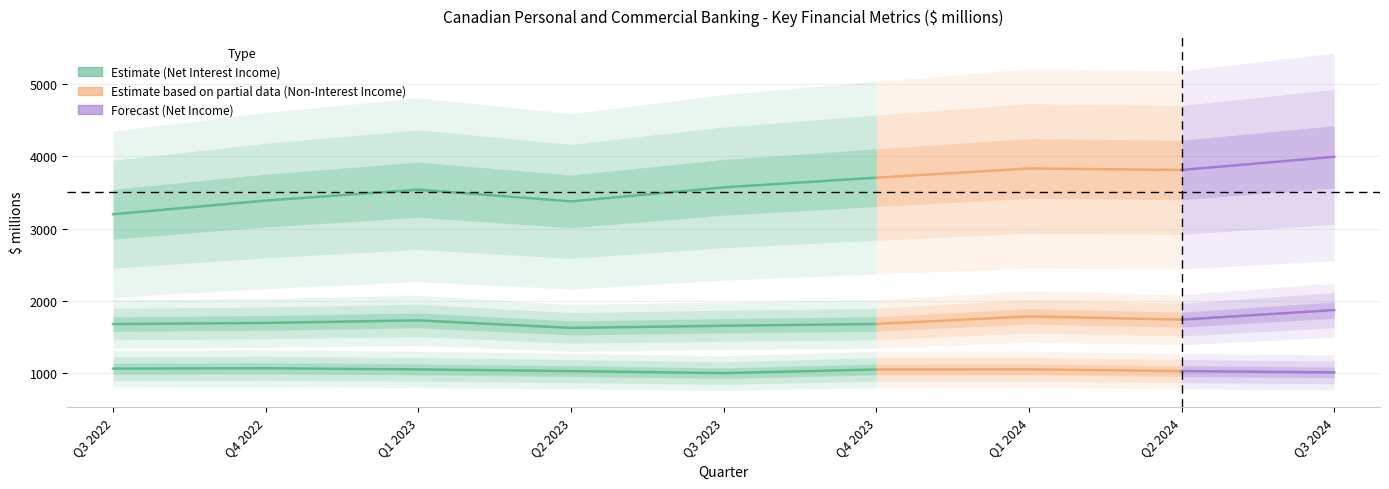

Is this an area chart (filled region under the line)?

No